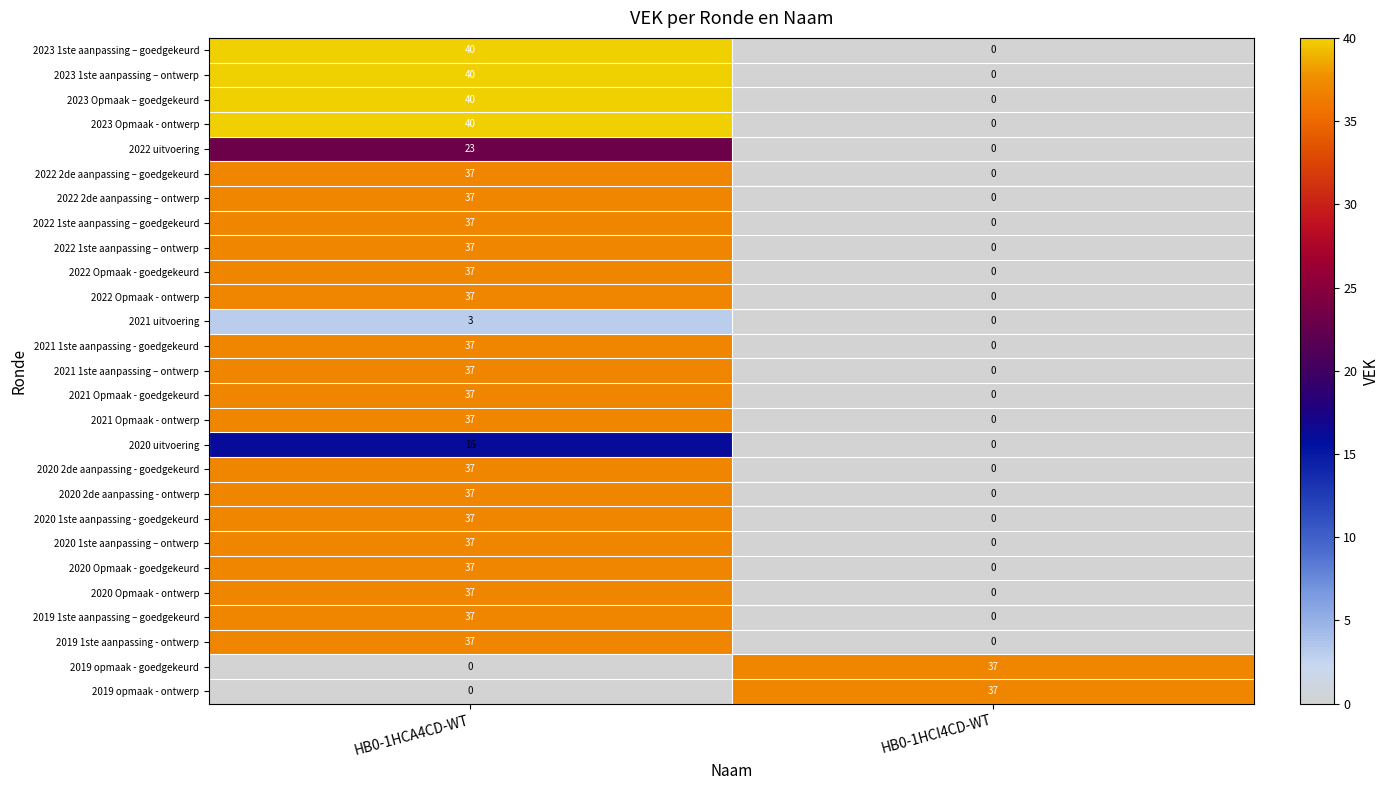

What is the sum of the 2021 uitvoering values at HB0-1HCA4CD-WT and HB0-1HCI4CD-WT?

3